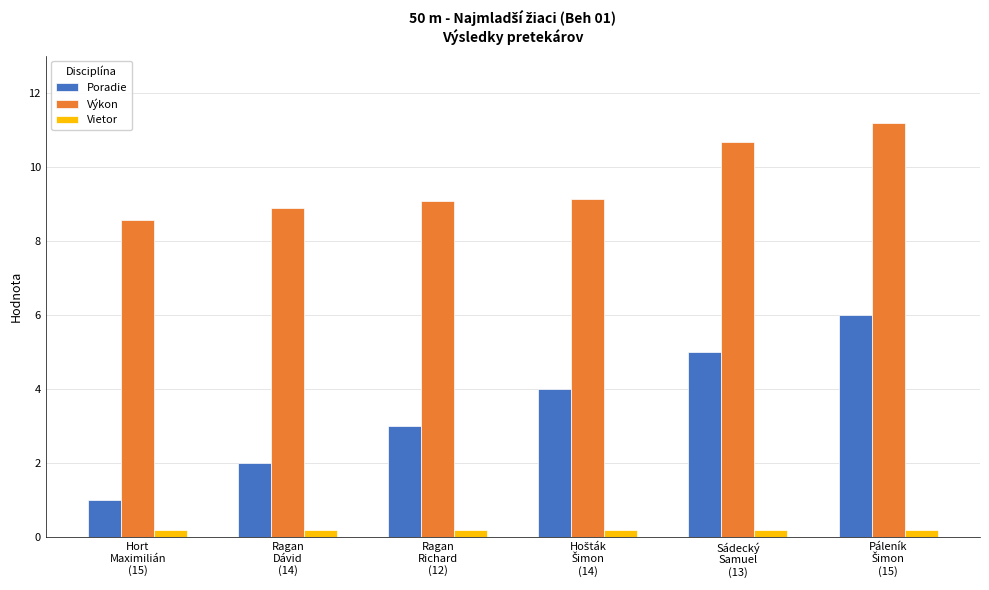

How many bars are there in each group?

3